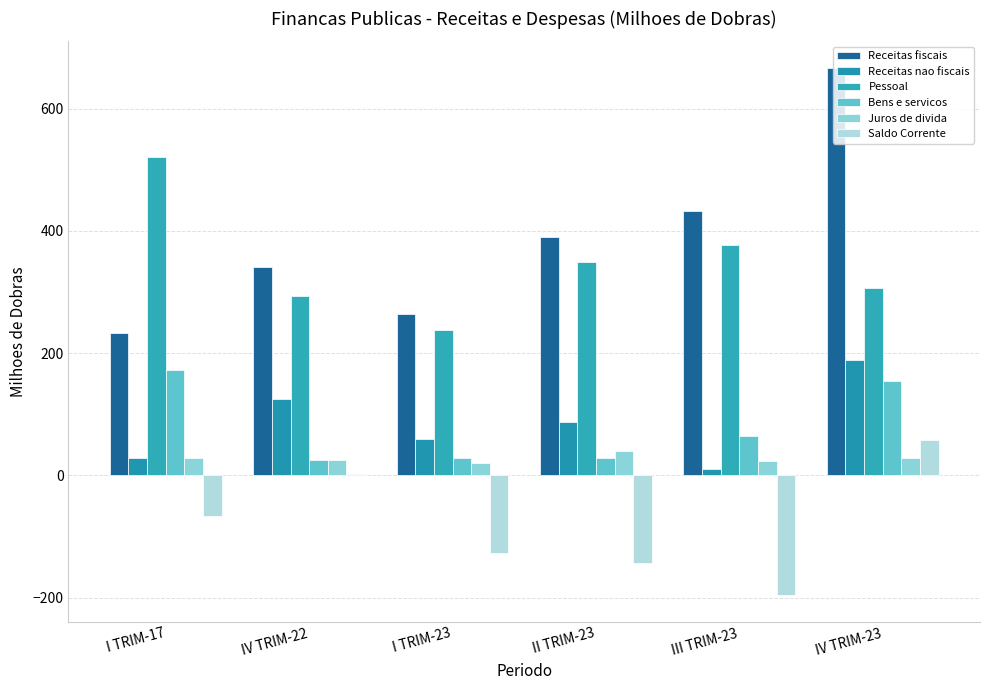

What is the lowest value of the Saldo Corrente series?

-196.0